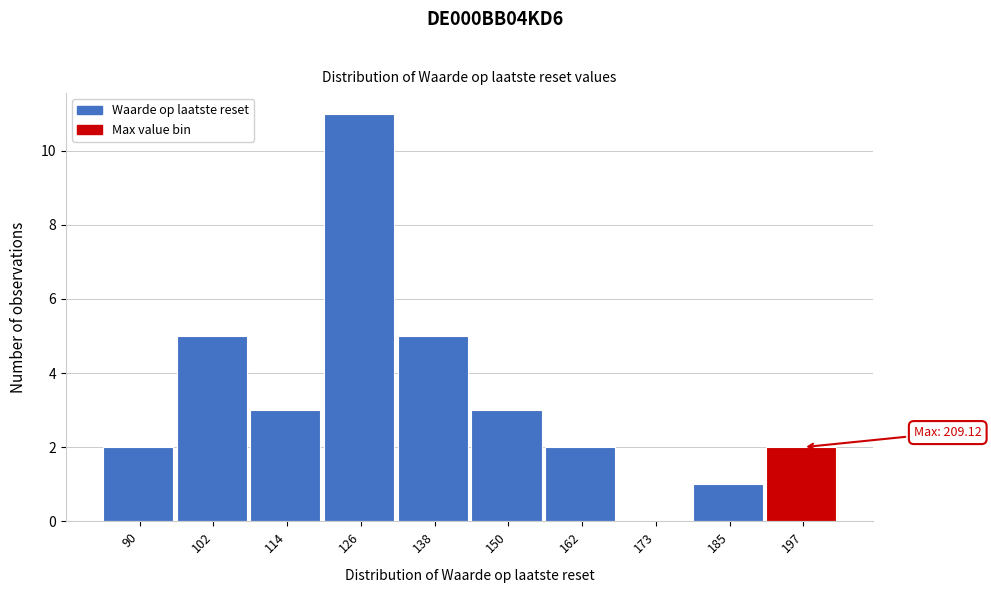

Reading right to left, transcribe all the data shown in this chart.

197=2	185=1	173=0	162=2	150=3	138=5	126=11	114=3	102=5	90=2